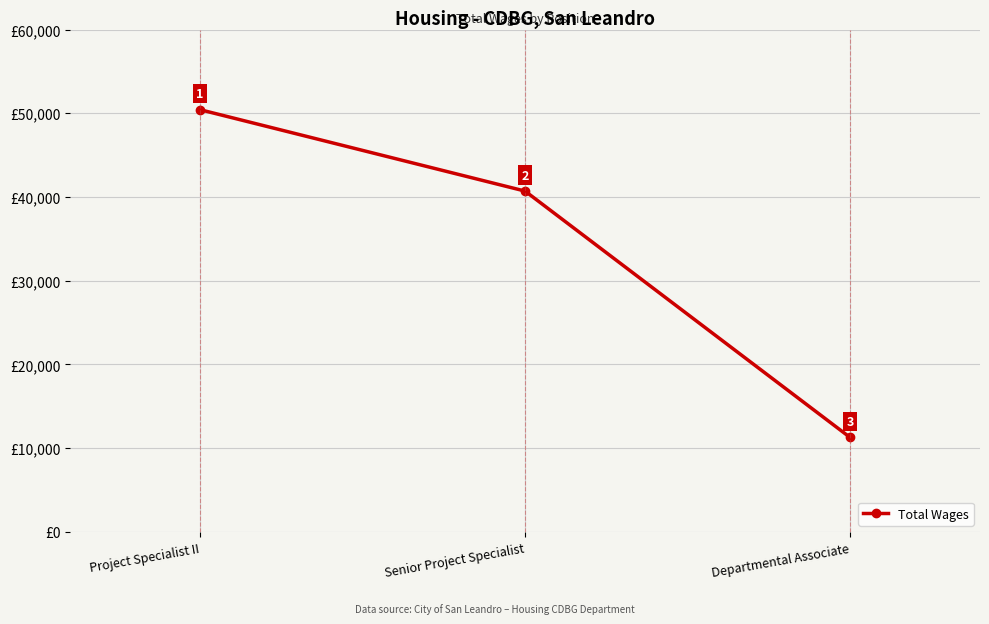

What is the change in value from Project Specialist II to Departmental Associate?

-39138